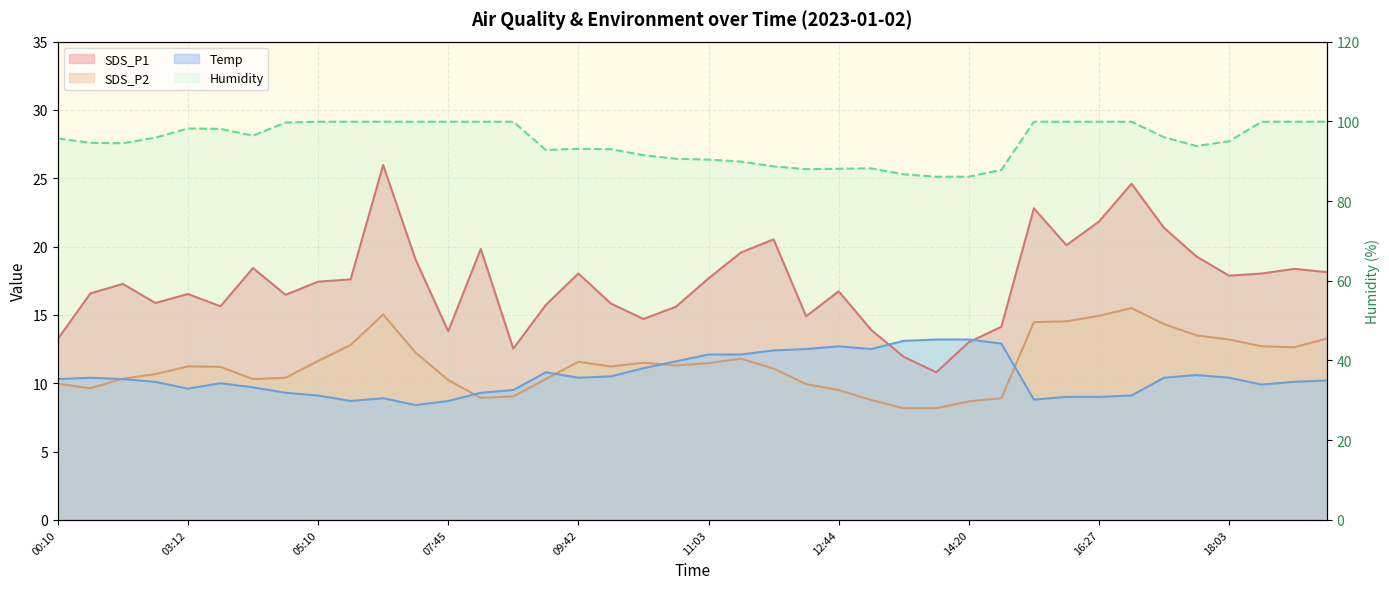

How many interior local peaks does the Humidity series have?

3